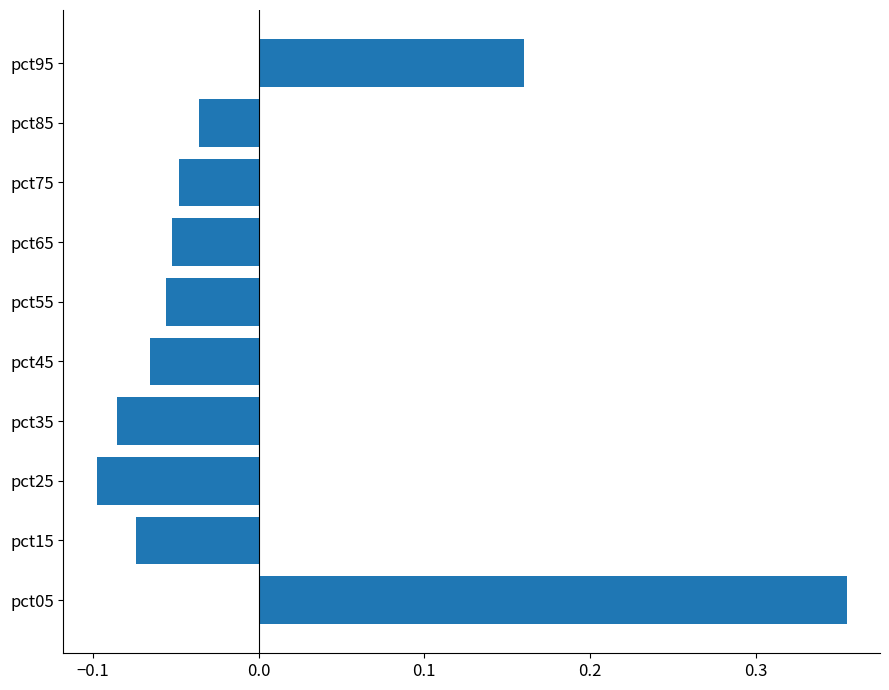

Which label corresponds to the largest value in the chart?

pct05